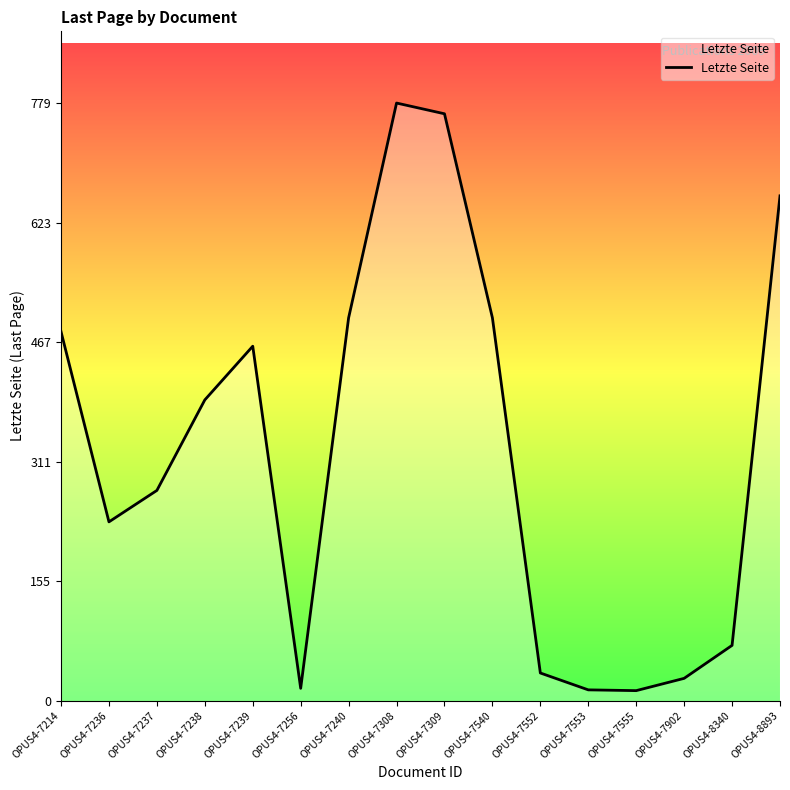

What is the ratio of the value at OPUS4-7240 to the value at OPUS4-8893?

0.8